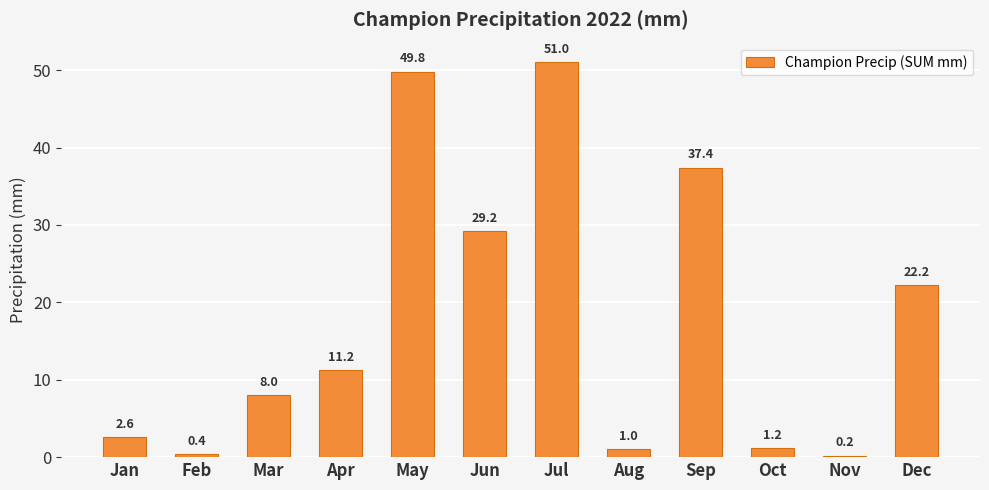

What is the value of the 11th bar from the left?

0.2